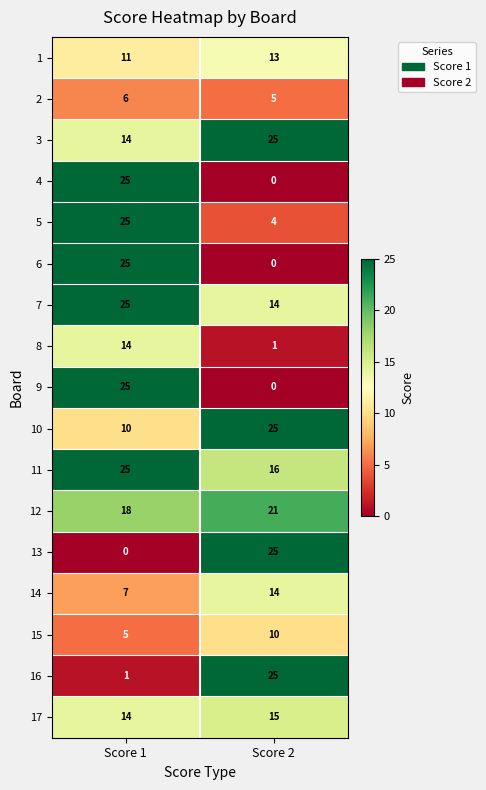

At which label is 10 closest to 17?

Score 1